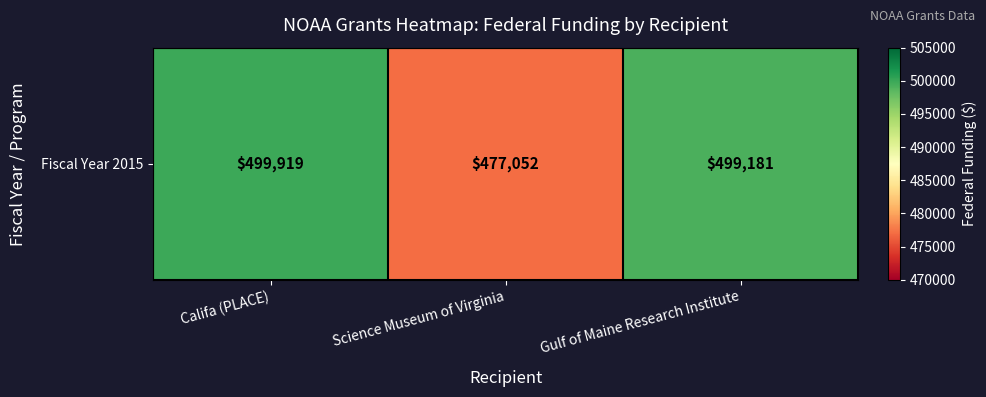

Rank the categories by value from highest to lowest.

Califa (PLACE), Gulf of Maine Research Institute, Science Museum of Virginia